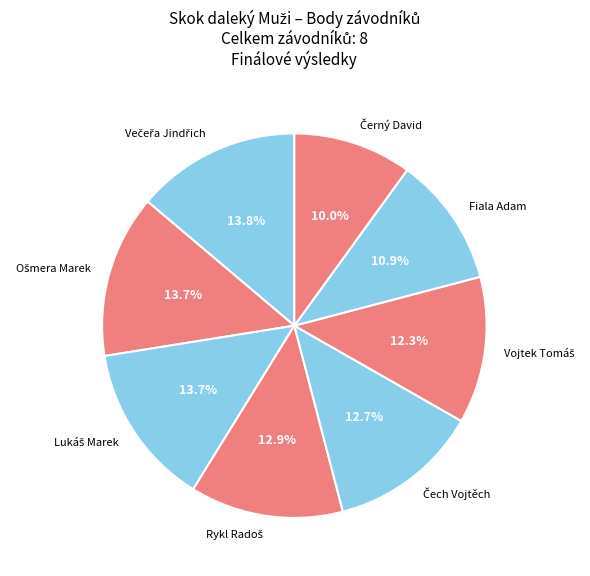

Does Fiala Adam represent more than half of the total?

No